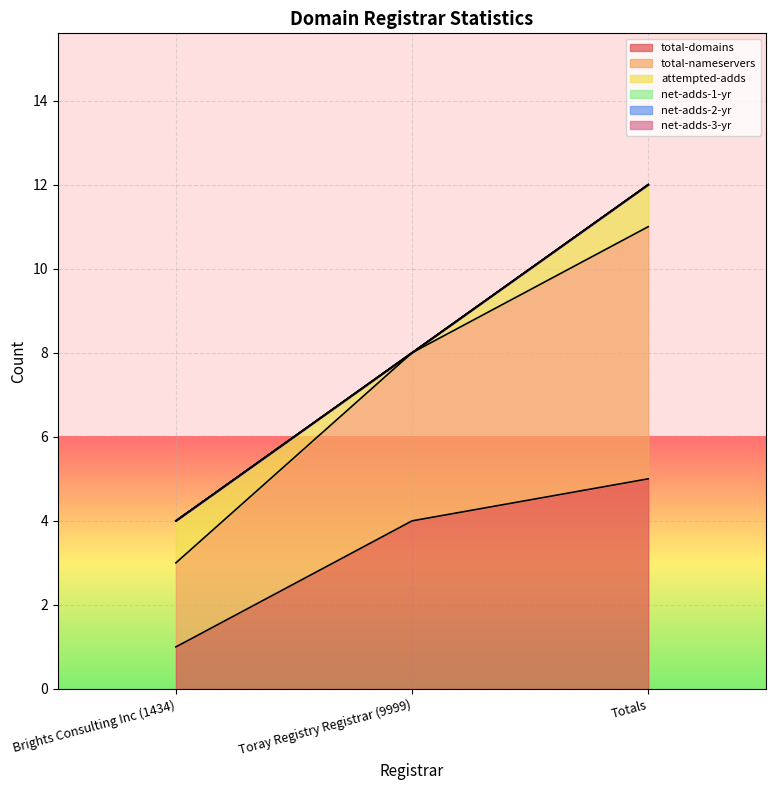

What is the total value across all series at Brights Consulting Inc (1434)?

4